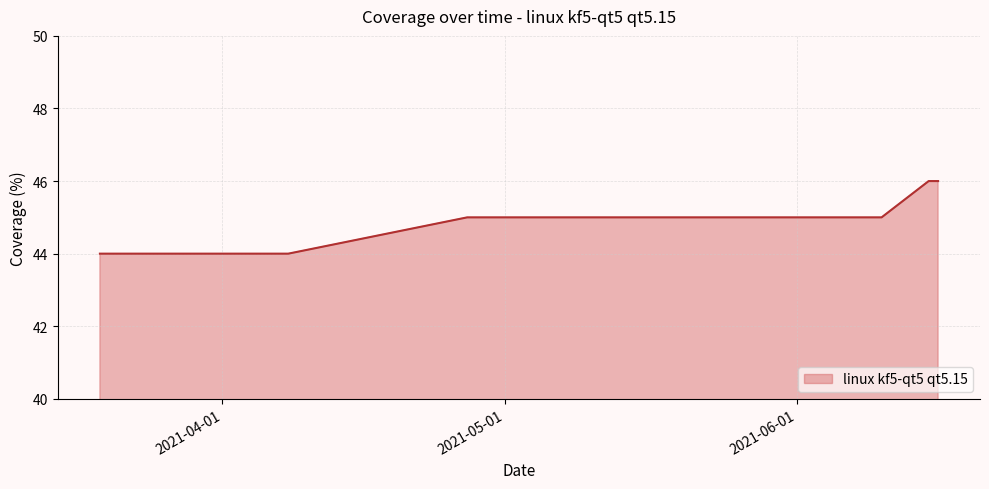

What is the maximum value shown in the chart?

46